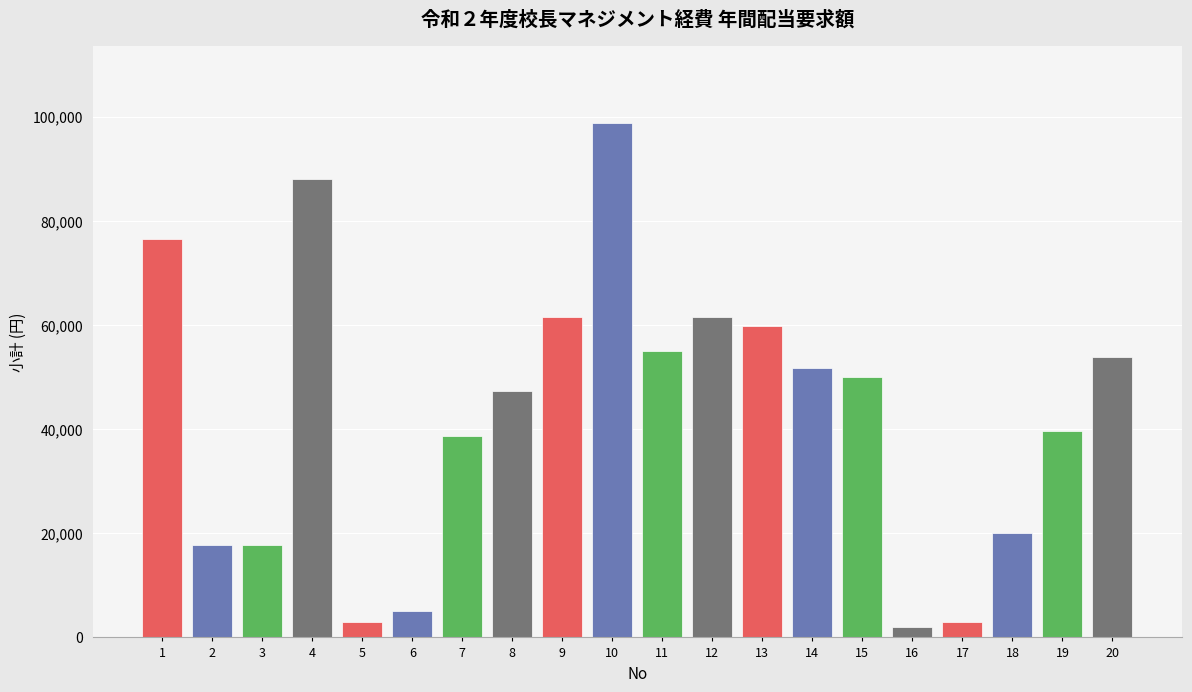

Are the bars horizontal?

No